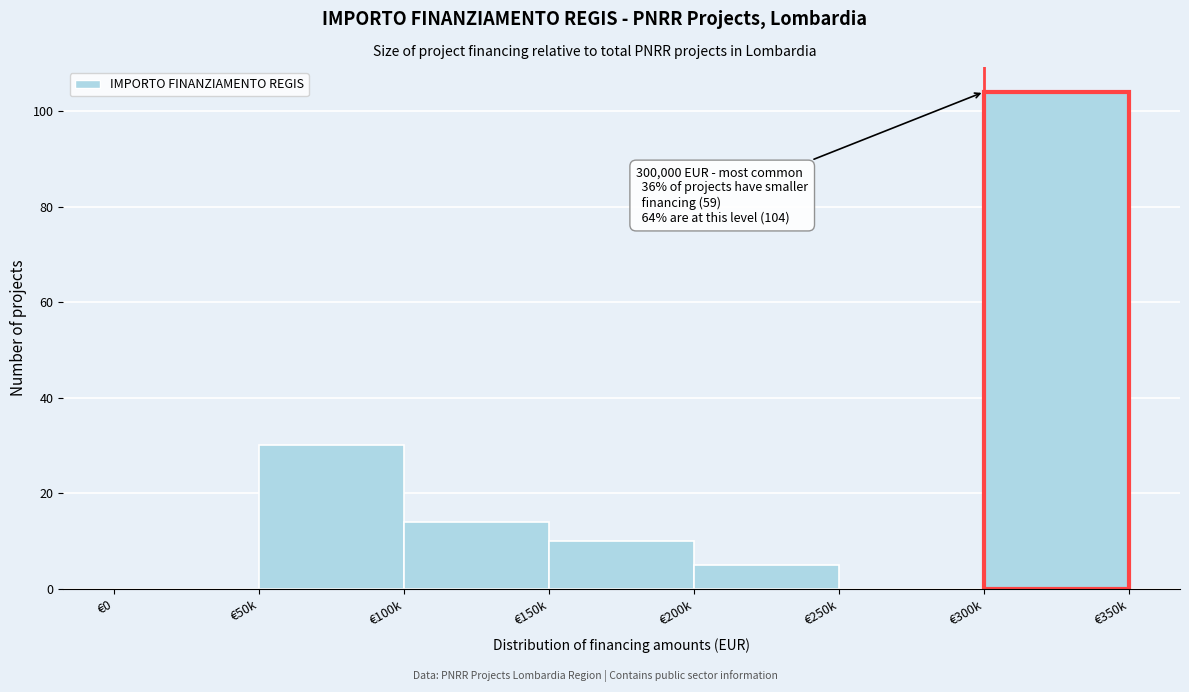

Reading right to left, transcribe all the data shown in this chart.

€300k=104	€250k=0	€200k=5	€150k=10	€100k=14	€50k=30	€0=0